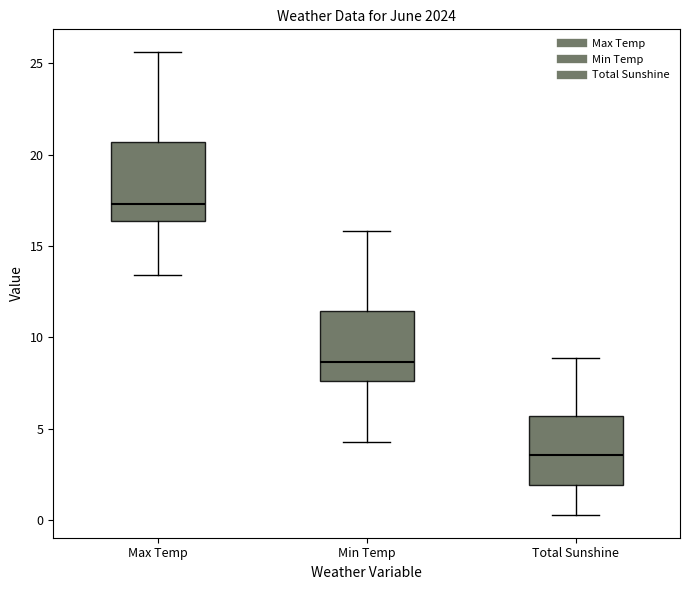

Reading left to right, read every box against the y-axis: the position of its median line, the range the box covers, and the ends of its whiskers. The values are not printed on the chart, so give them approximately, as read against the axis.

Max Temp: median 17.5, box 16.5 to 20.5, whiskers 13.5 to 25.5
Min Temp: median 8.5, box 7.5 to 11.5, whiskers 4.5 to 16.0
Total Sunshine: median 3.5, box 2.0 to 5.5, whiskers 0.5 to 9.0